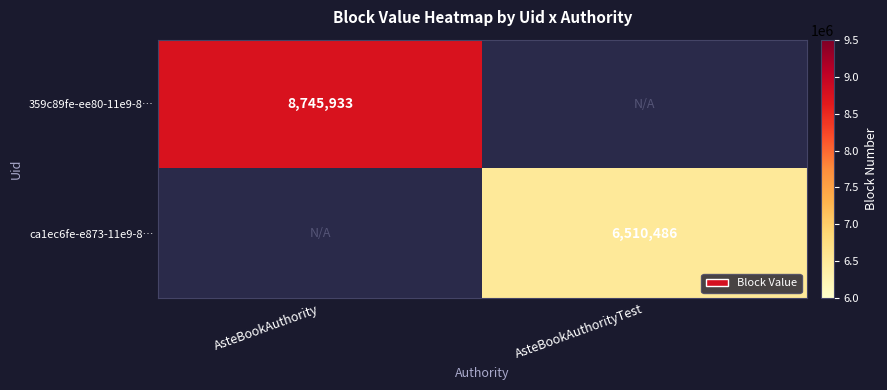

Is the value of 359c89fe-ee80-11e9-8… at AsteBookAuthority greater than the value of ca1ec6fe-e873-11e9-8… at AsteBookAuthorityTest?

Yes